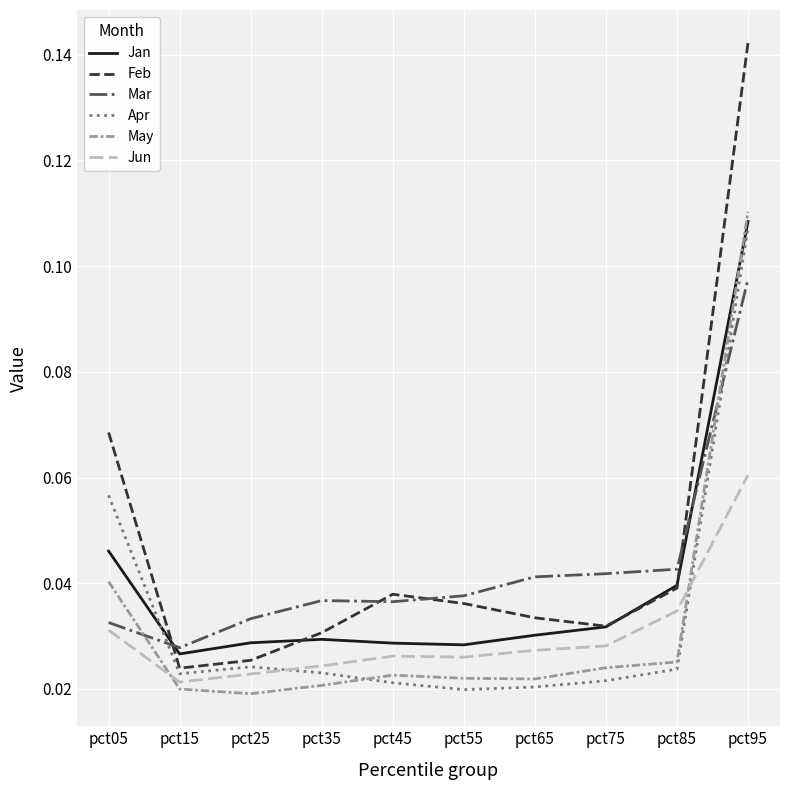

Which series has the largest total across all categories?

Feb